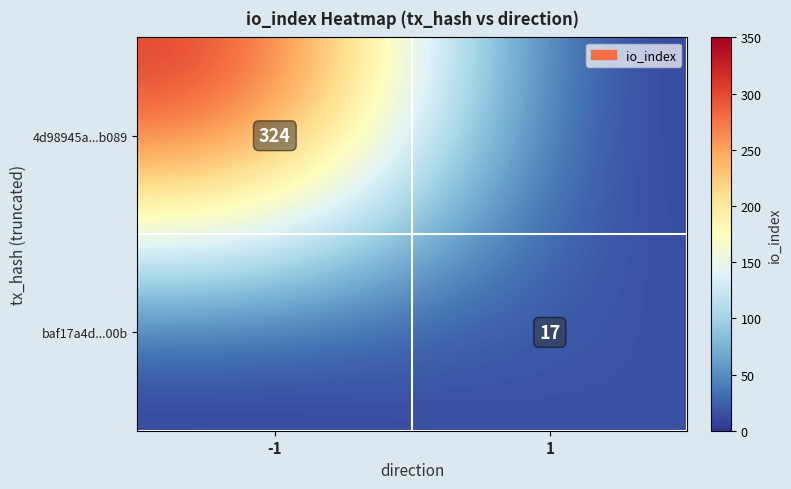

Is the value of baf17a4d...00b at -1 greater than the value of 4d98945a...b089 at 1?

No